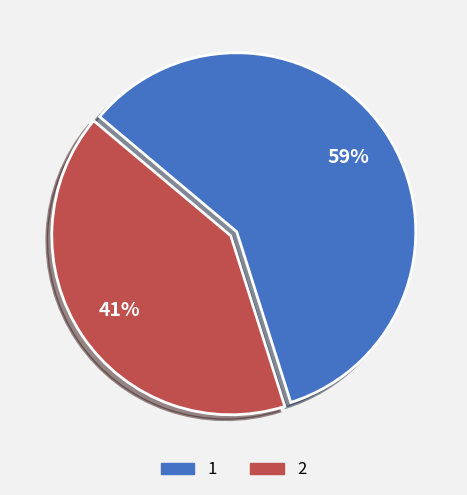

To the nearest percent, what is the combined percentage of 1 and 2?

100%